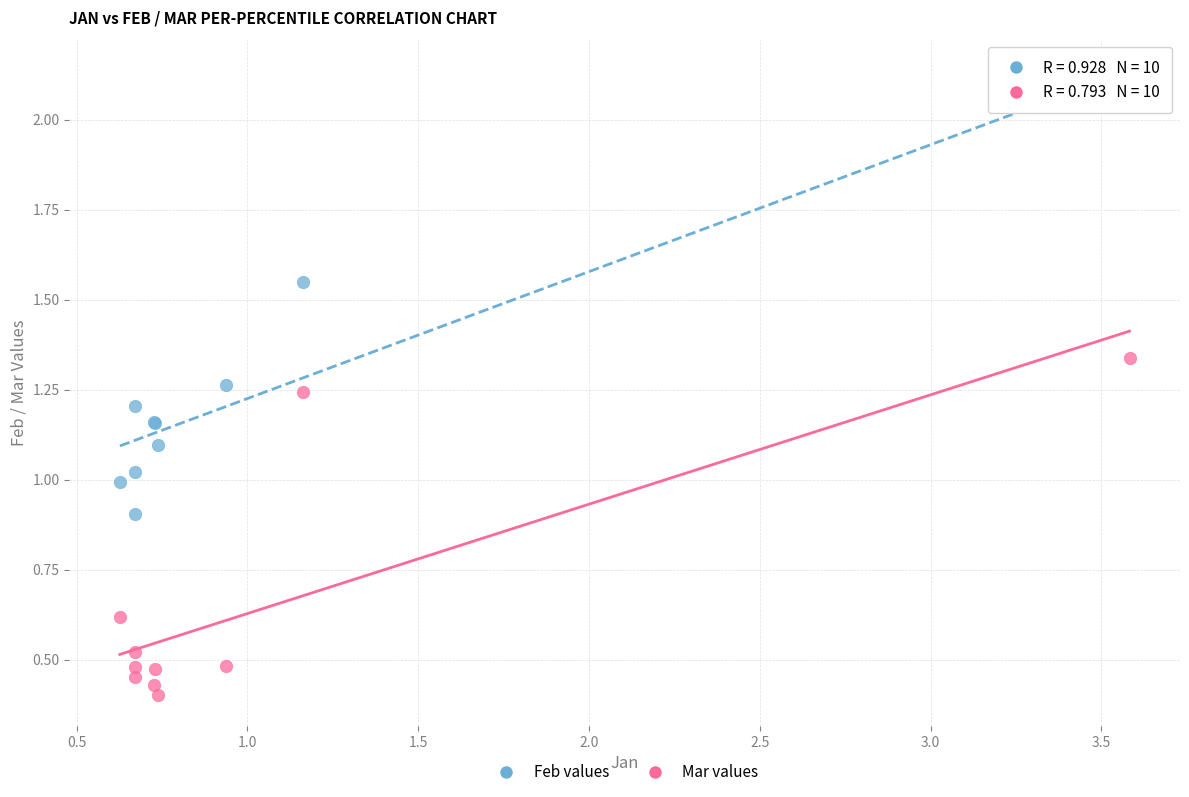

Which series reaches the maximum Y coordinate?

Feb values